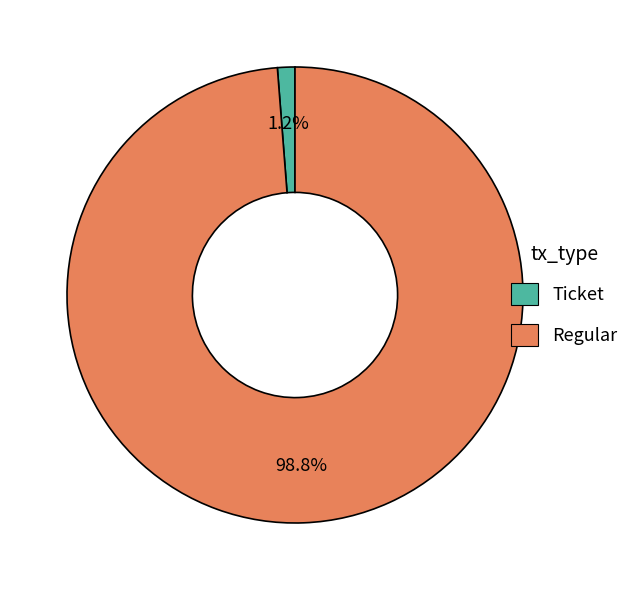

To the nearest percent, what is the difference between the largest and smallest slice percentages?

98%